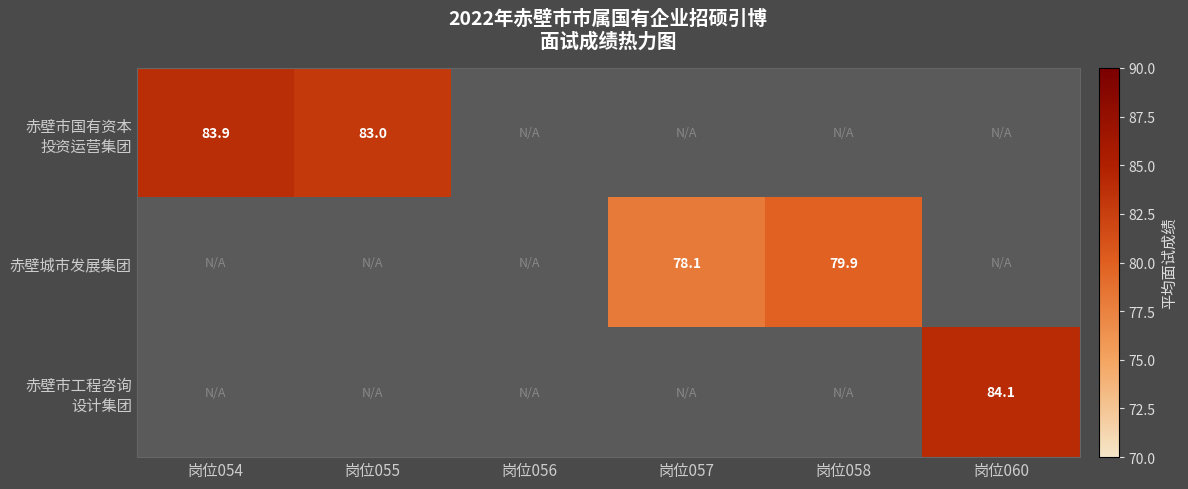

How many data points in 赤壁城市发展集团 are above 78?

2